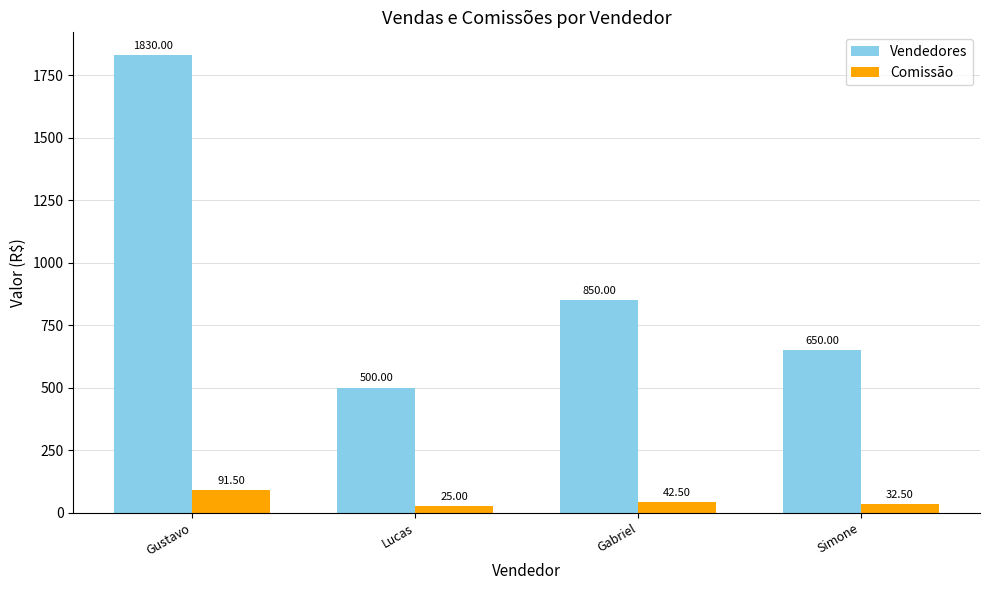

What position from the right is Gustavo?

4